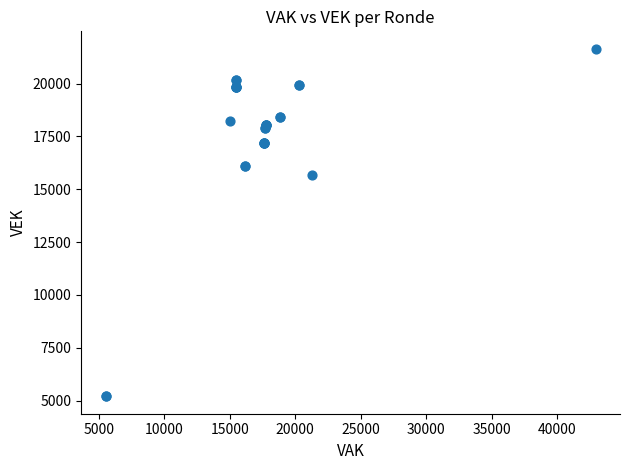

What Y value in the scatter plot is closest to 13427?

15686